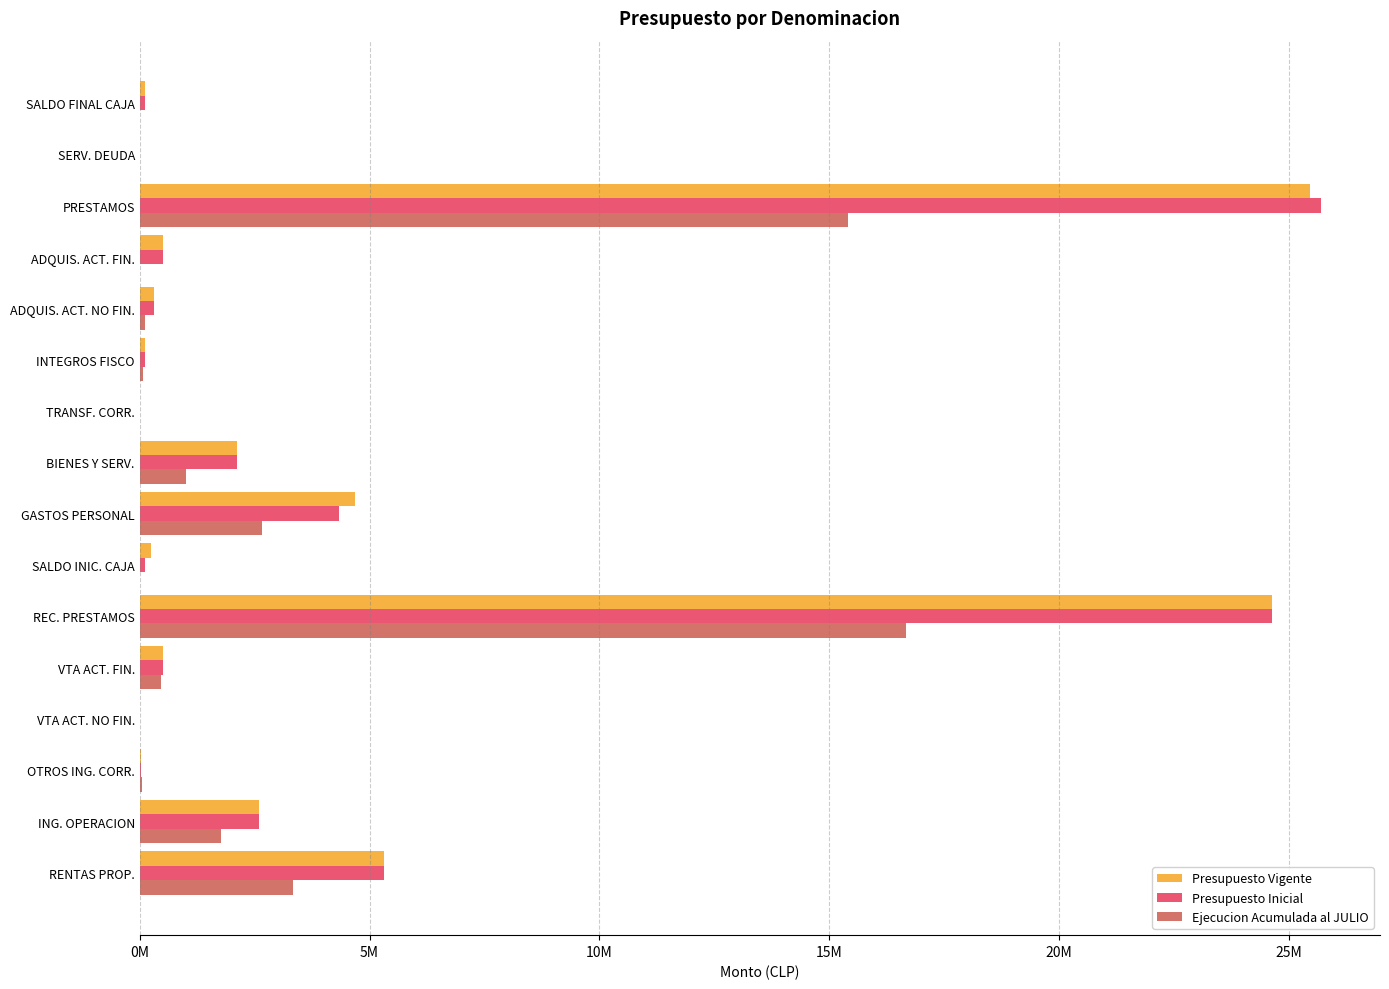

What are all the series names shown in the legend?

Presupuesto Vigente, Presupuesto Inicial, Ejecucion Acumulada al JULIO